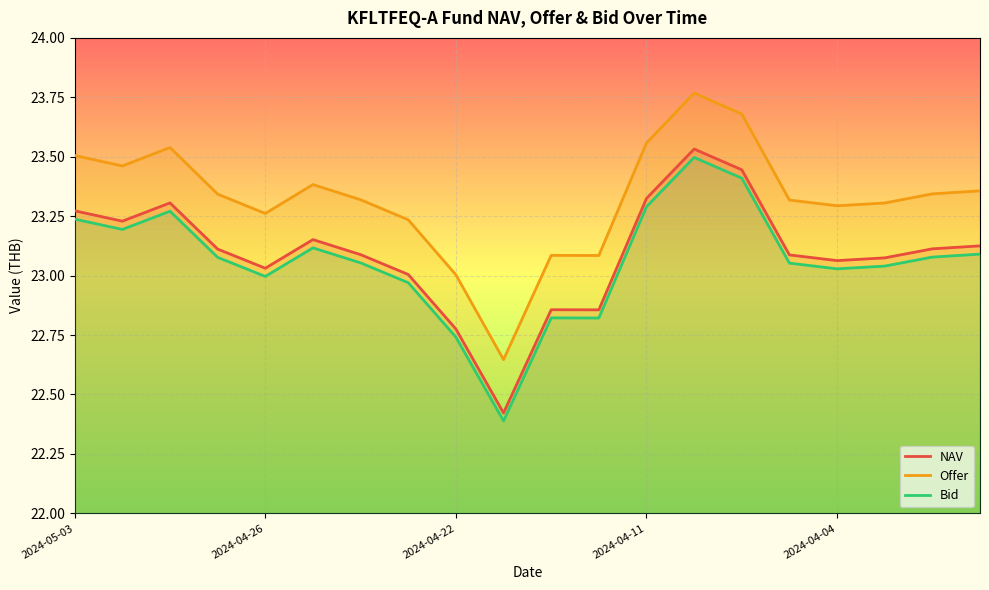

What position from the left is 7?

8